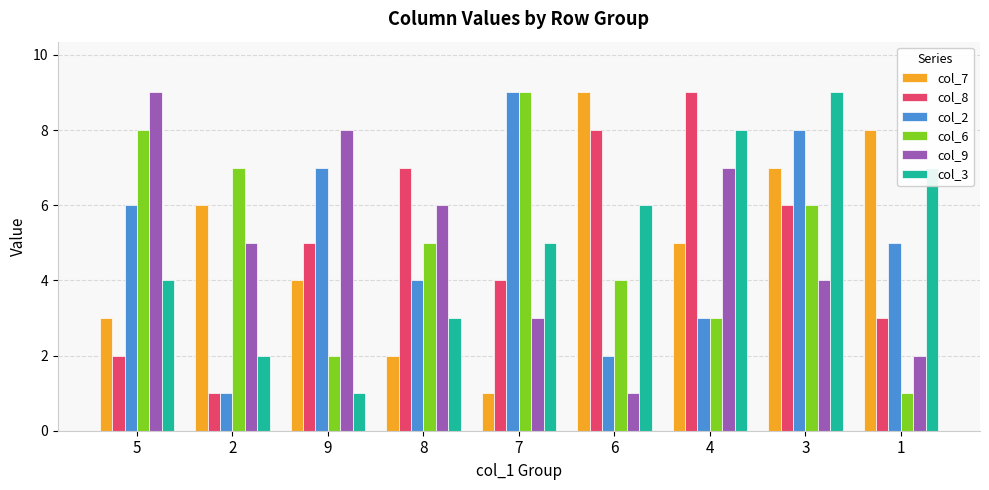

Does the chart contain stacked bars?

No